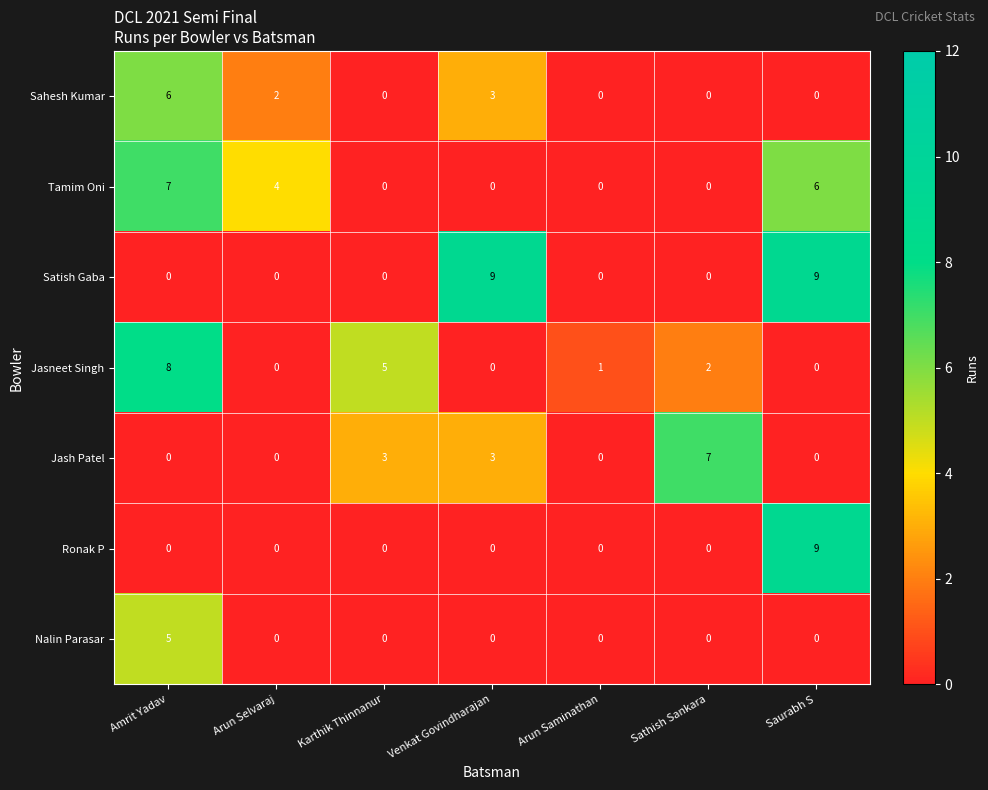

The Sahesh Kumar series shows 3 at Venkat Govindharajan. True or false?

True